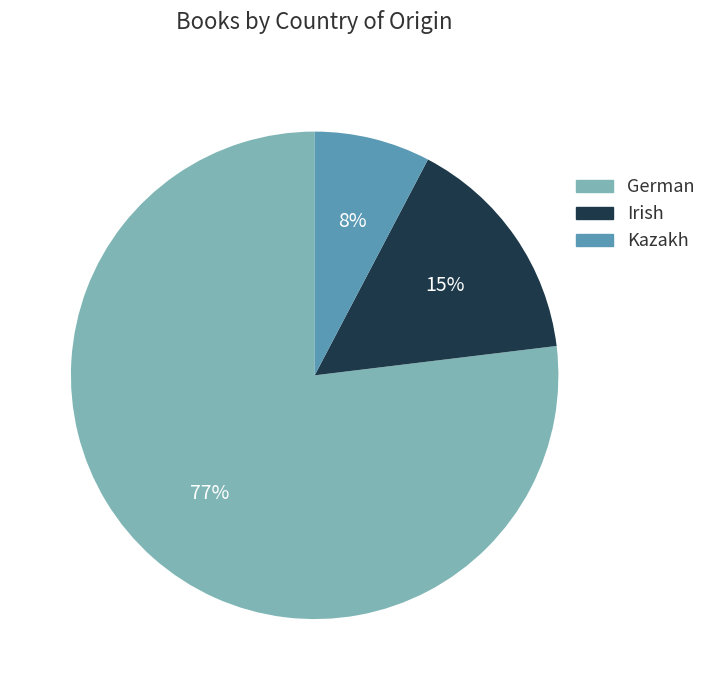

How many segments does this pie chart have?

3